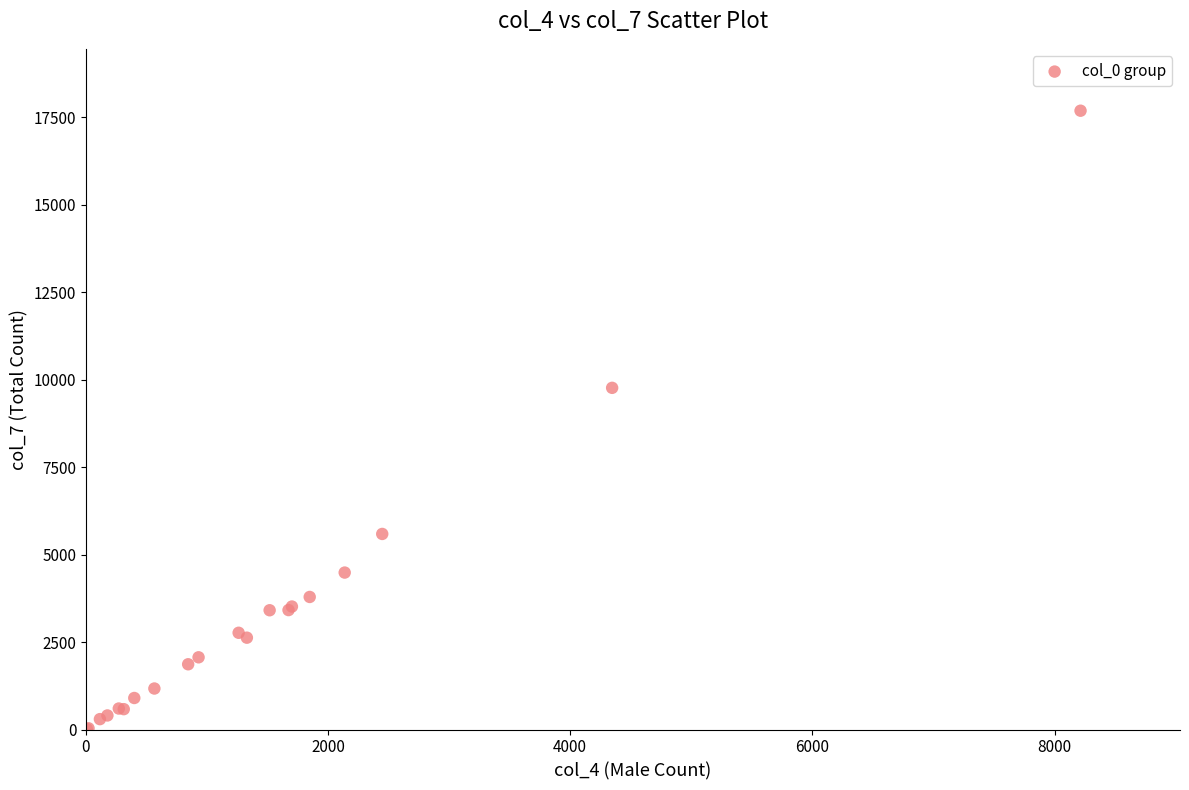

What Y value in the scatter plot is closest to 8849?

9766